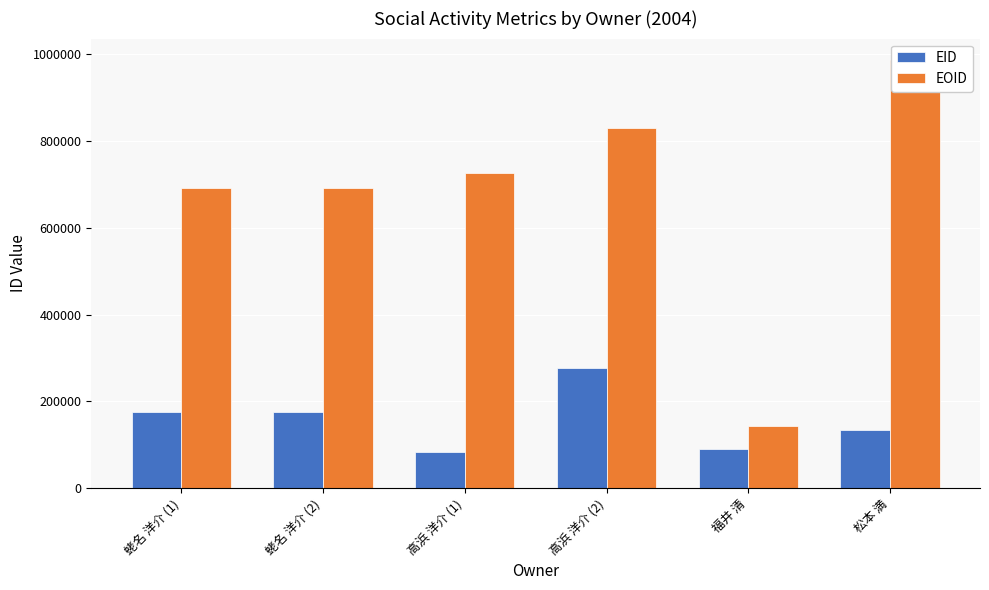

At how many categories does at least one series exceed 166954?

5